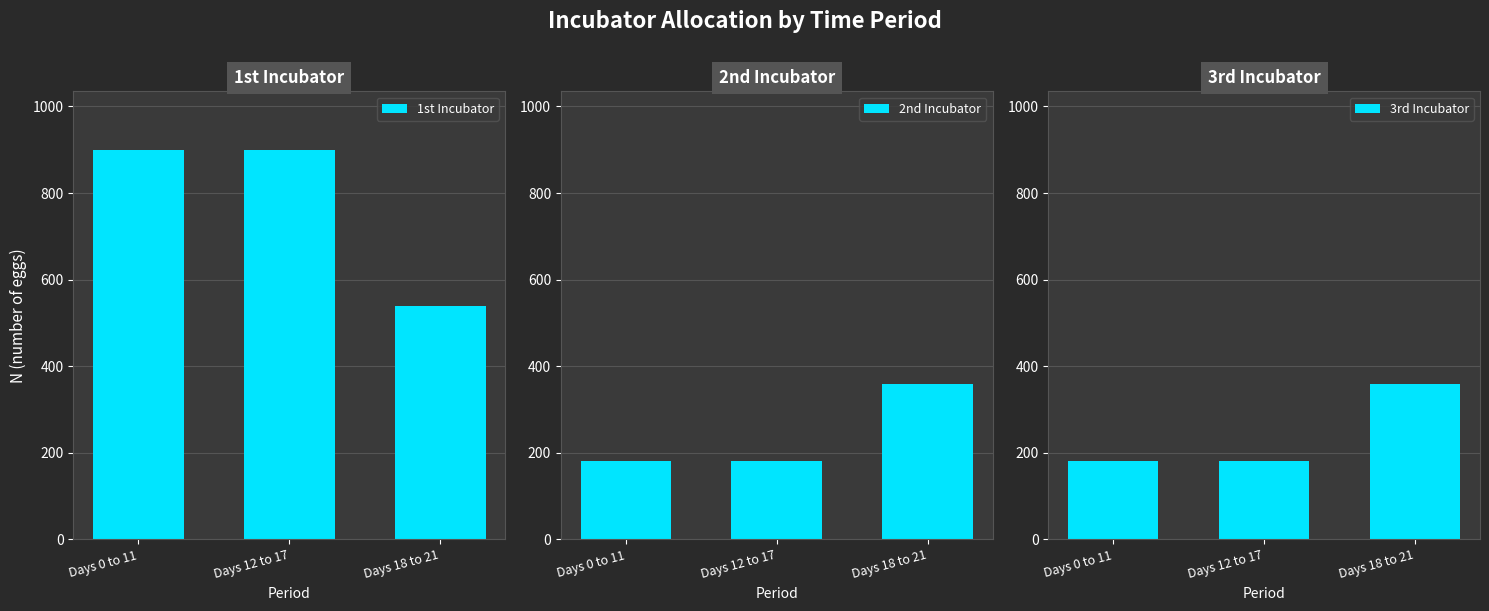

What is the smallest value displayed?

180